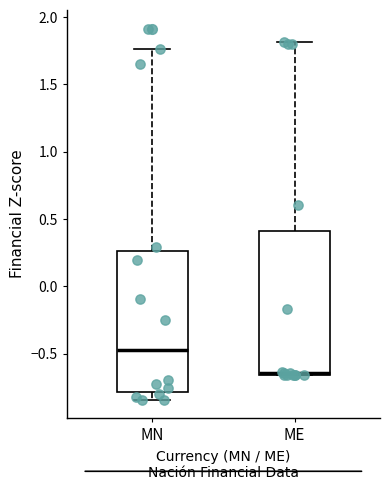

Reading left to right, read every box against the y-axis: the position of its median line, the range the box covers, and the ends of its whiskers. The values are not printed on the chart, so give them approximately, as read against the axis.

MN: median -0.45, box -0.80 to 0.25, whiskers -0.85 to 1.75
ME: median -0.65 (just above the box's lower edge), box -0.65 to 0.40, whiskers -0.65 to 1.80